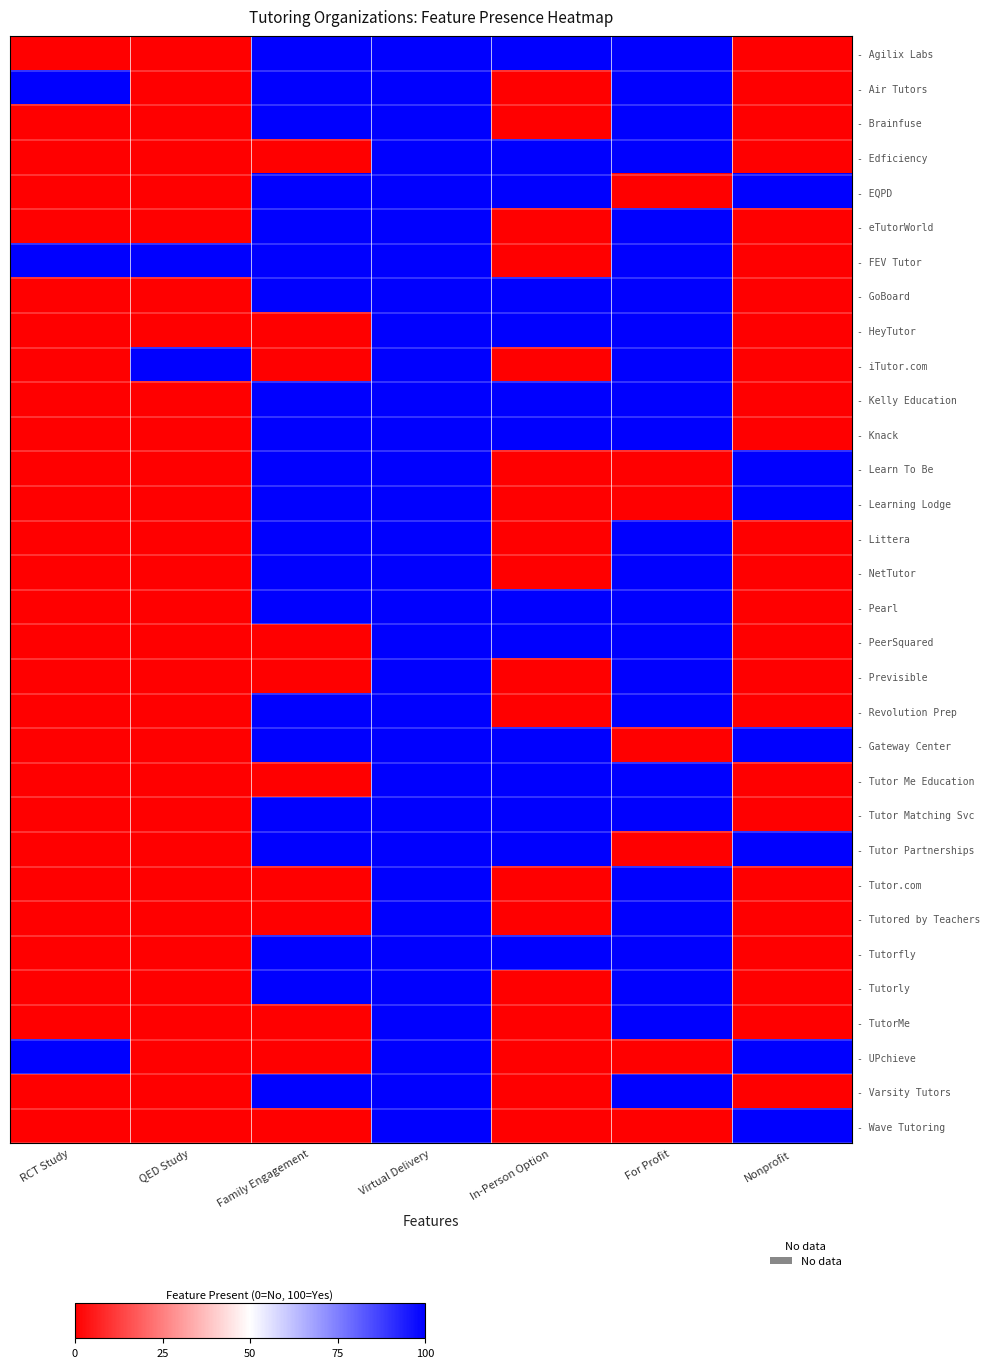

Which label corresponds to the smallest value in the chart?

RCT Study